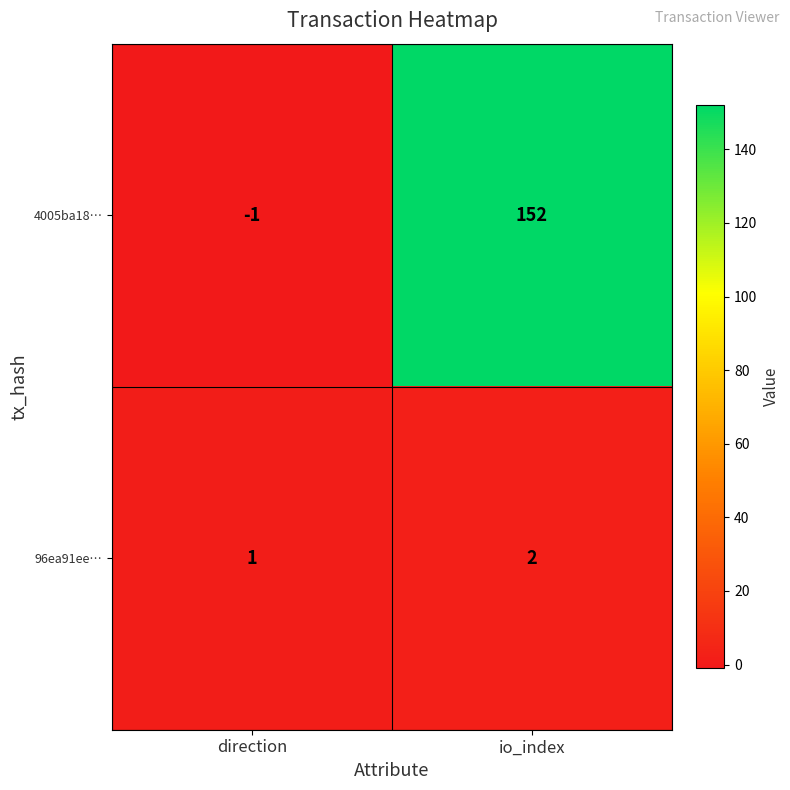

The 96ea91ee… series shows 1 at direction. True or false?

True